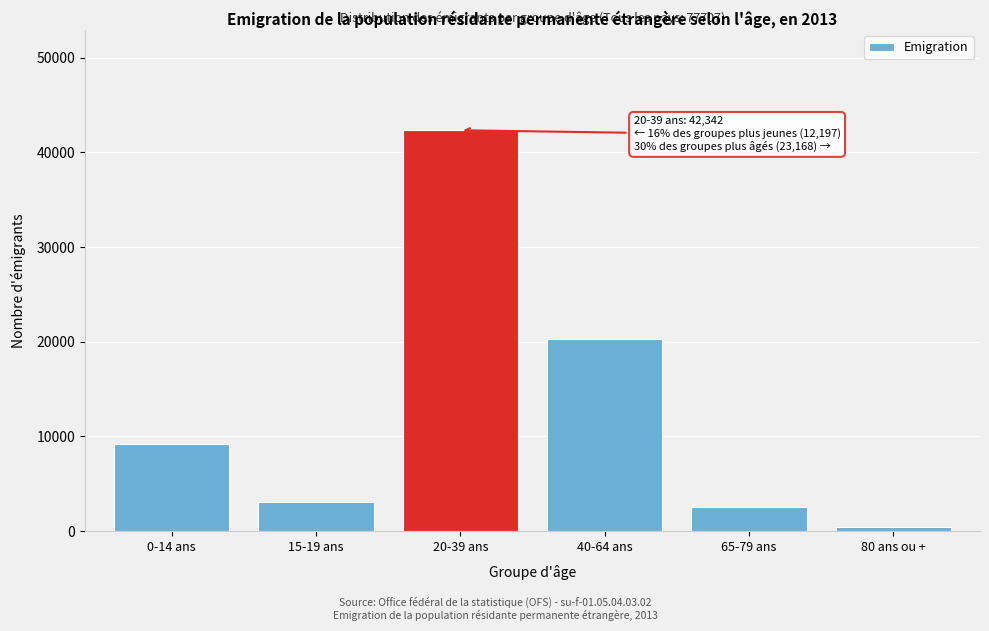

Reading left to right, transcribe all the data shown in this chart.

9161	3036	42342	20255	2508	405